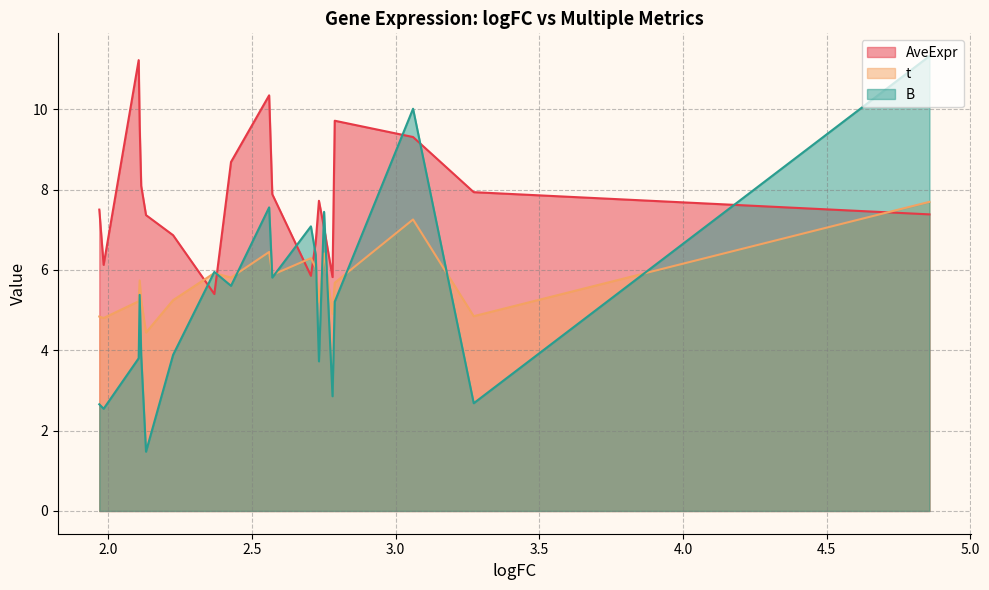

How many times do B and t cross each other?

11